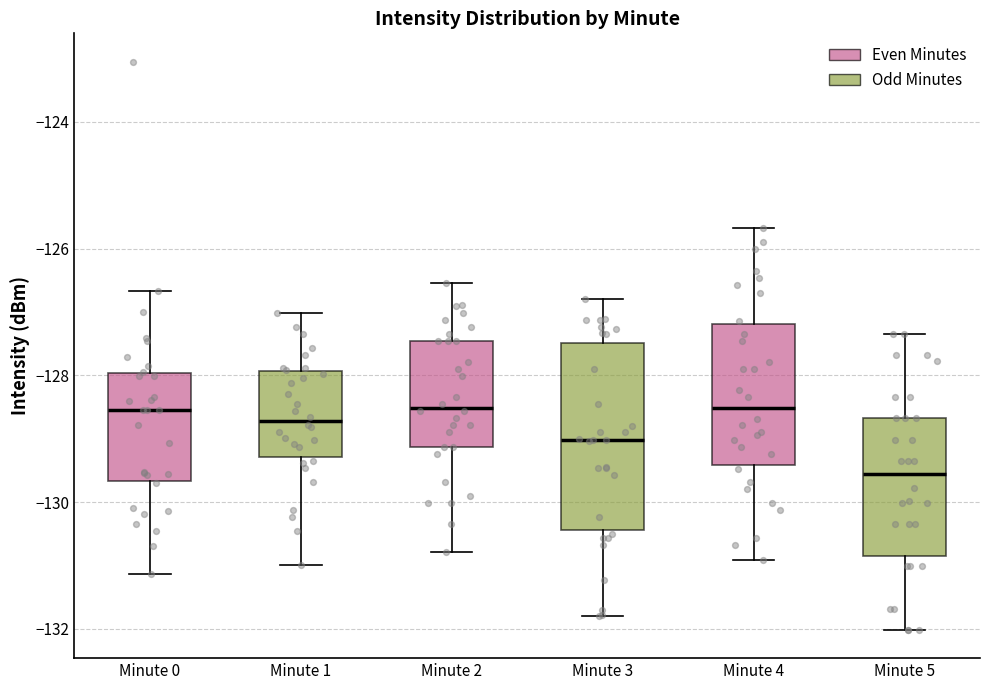

Where is the upper edge of the box for Minute 5 on the y-axis? The values are not printed on the chart, so give them approximately, as read against the axis.

-128.6